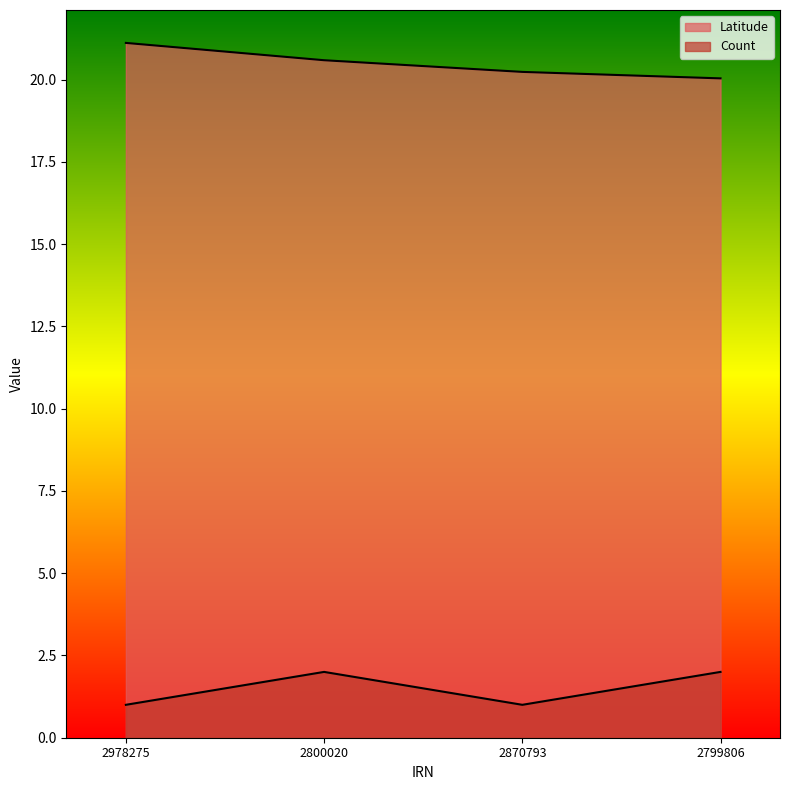

At how many categories does at least one series exceed 2?

4